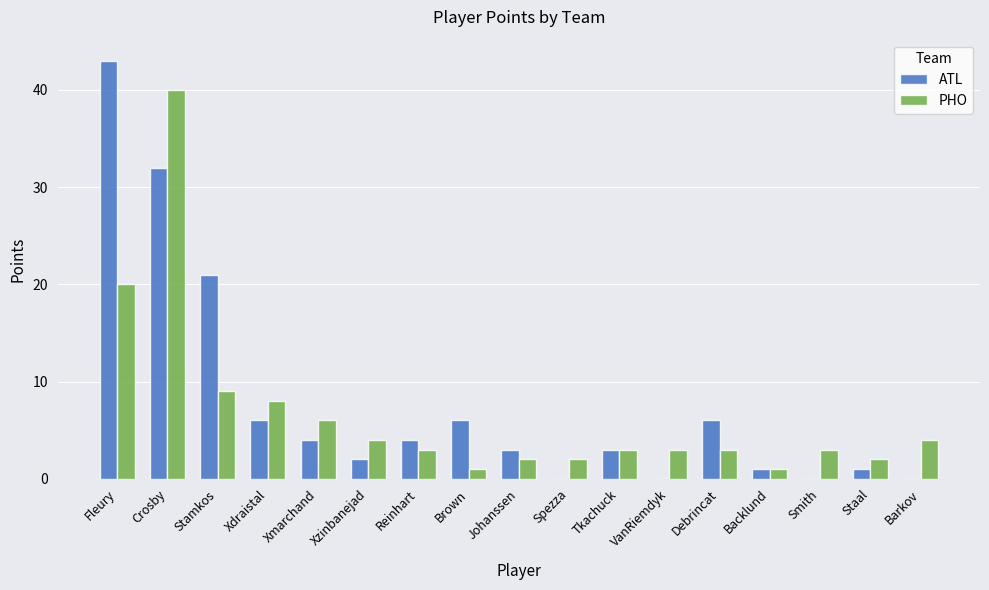

Which series changed the most between Xdraistal and Barkov?

ATL